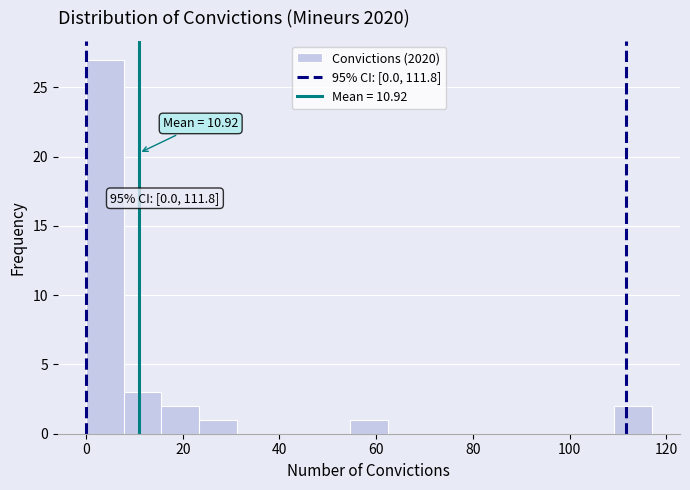

Read against the x-axis, roughly where is the centre of the tallest bar?

4